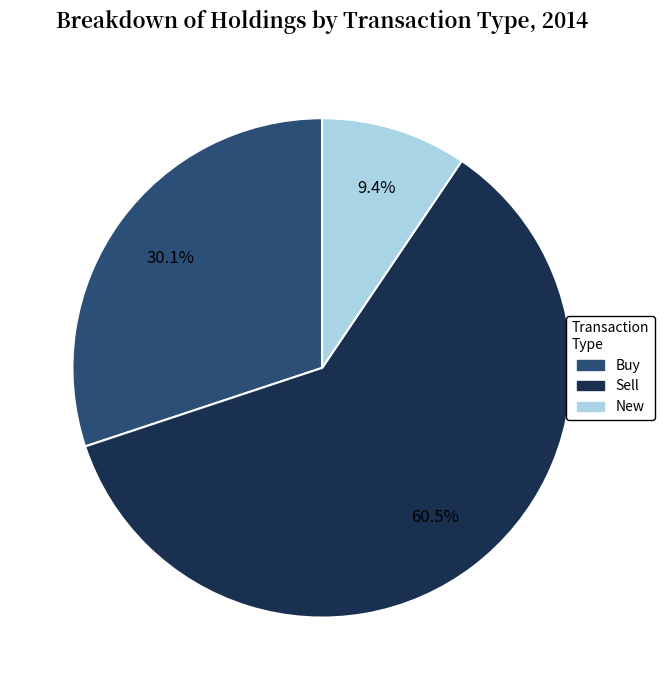

Which slice is the smallest?

New